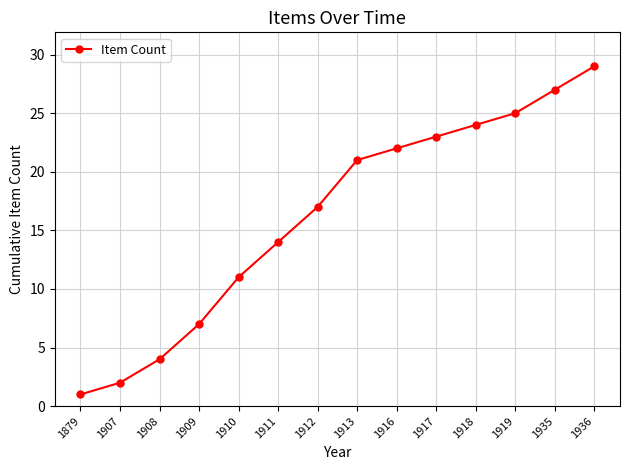

Does the chart display data point markers on the line(s)?

Yes